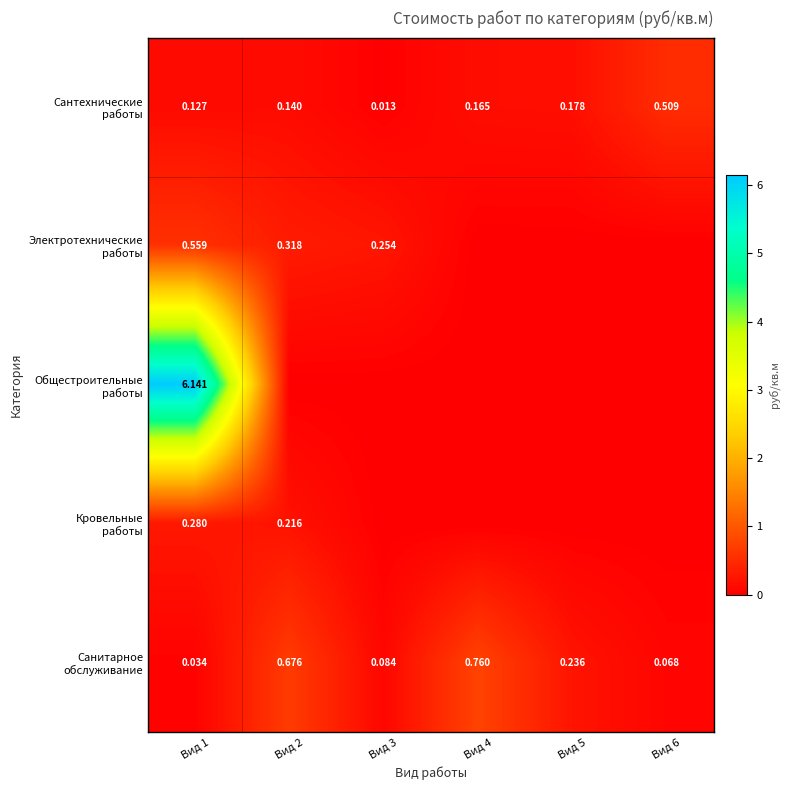

The Санитарное обслуживание series shows 0.2 at Вид 5. True or false?

True